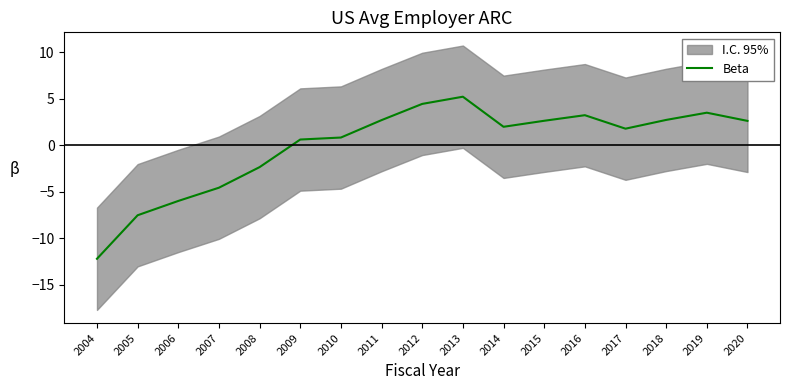

What is the difference between the values at 2019 and 2020?

0.9